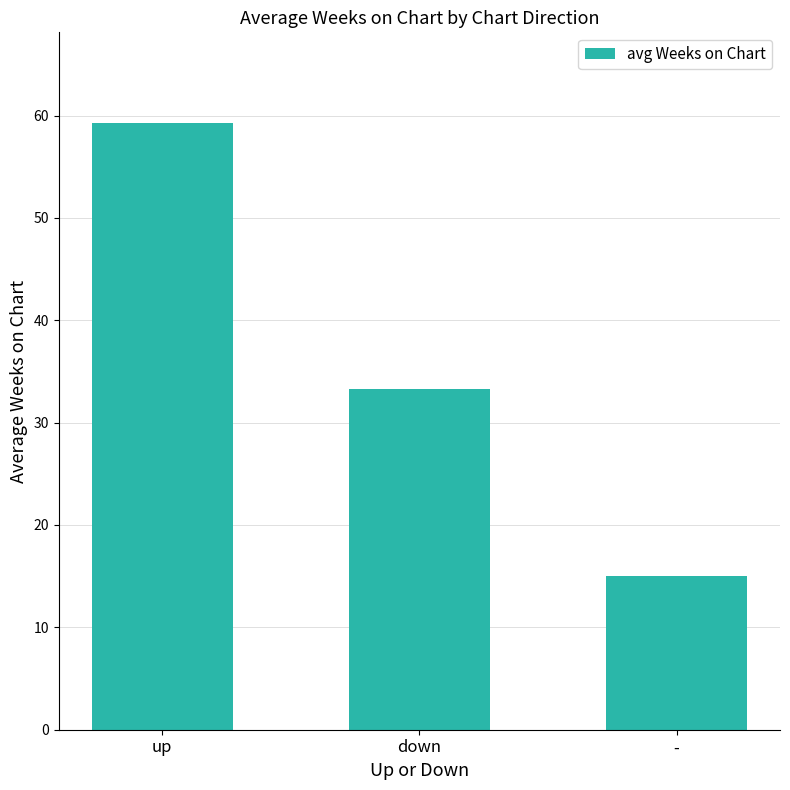

The chart shows a value of 21.2 at up. True or false?

False